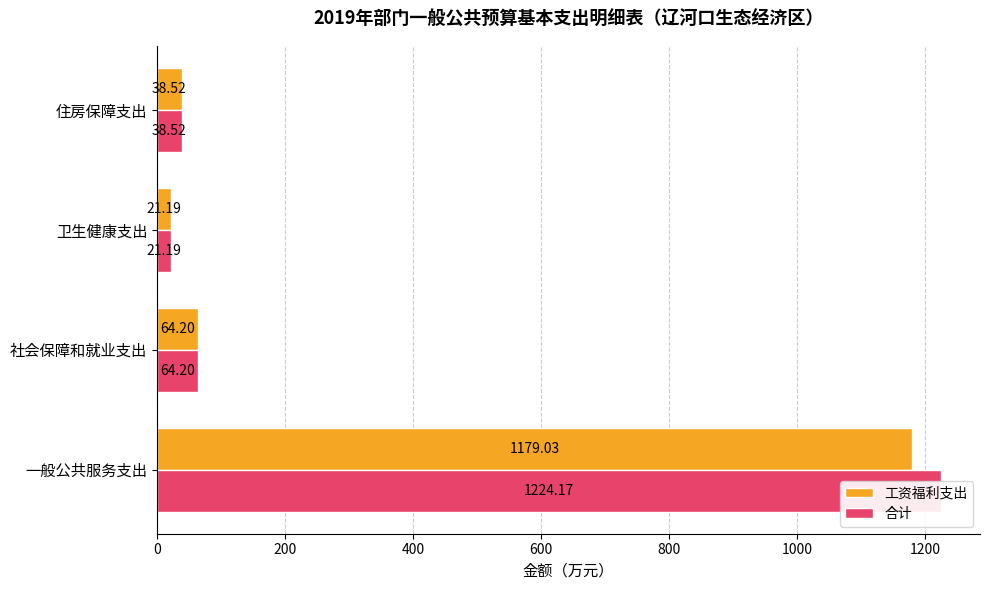

What is the total value across all series at 住房保障支出?

77.0